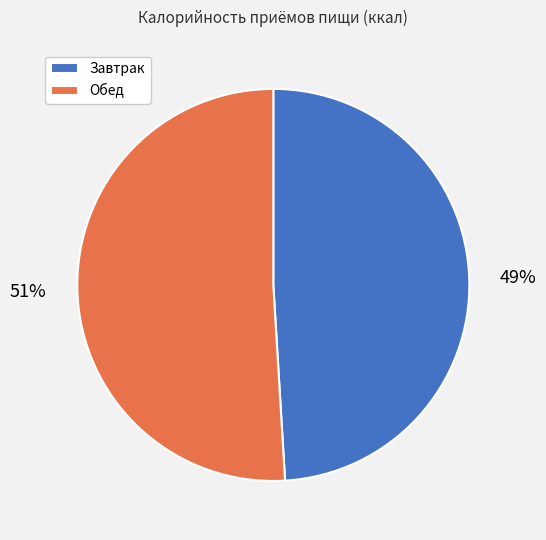

Which has a higher value, Завтрак or Обед?

Обед